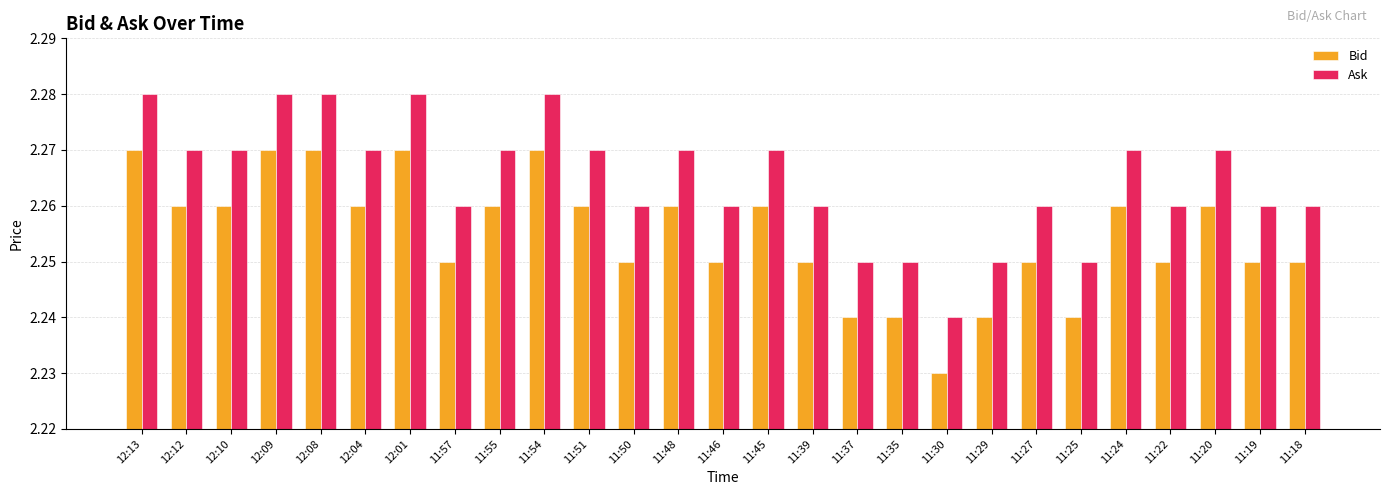

What is the label of the 10th bar from the right?

11:35